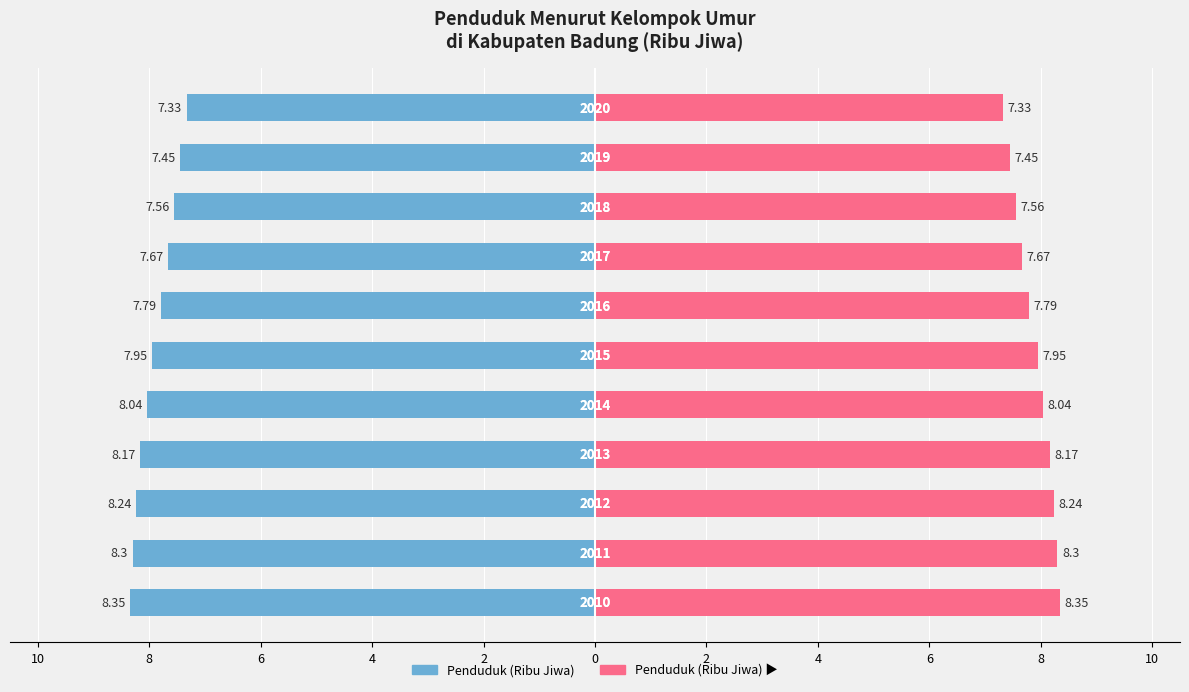

What are all the series names shown in the legend?

Penduduk (Ribu Jiwa), Penduduk (Ribu Jiwa) ▶